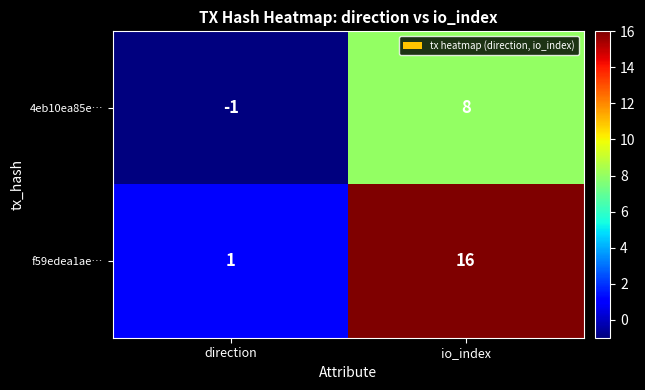

How many distinct data groups are displayed?

2